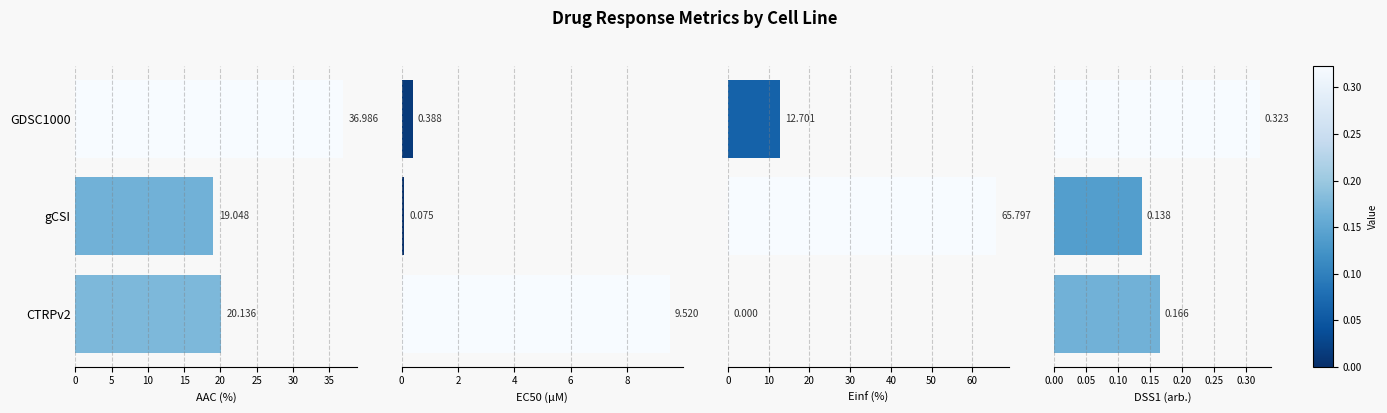

What is the difference between the maximum and minimum values in the AAC (%) series?

17.9